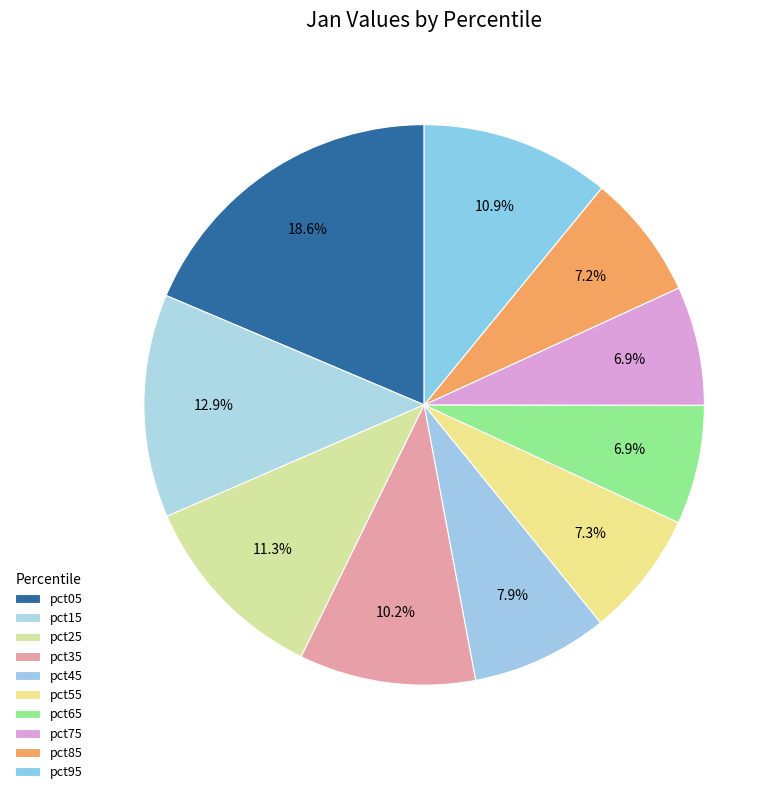

Count the number of slices in the pie.

10